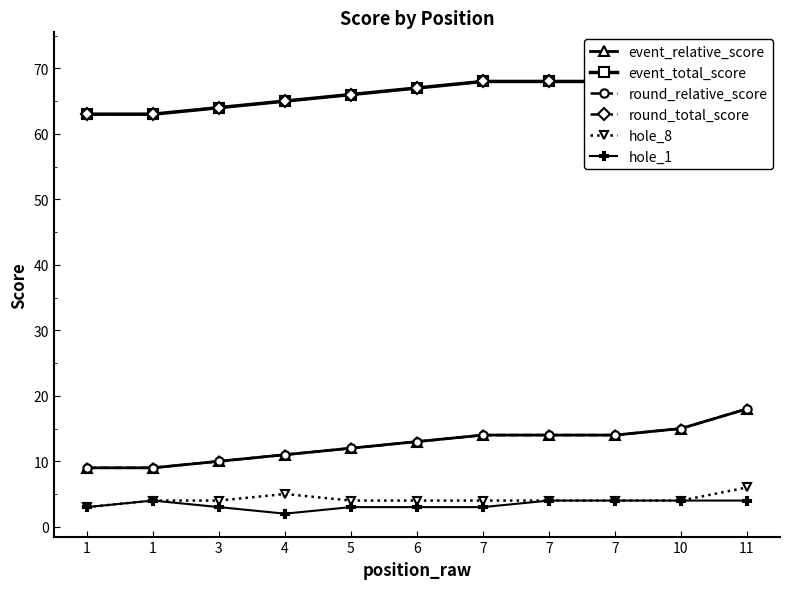

Between 10 and 5, which is larger?

10